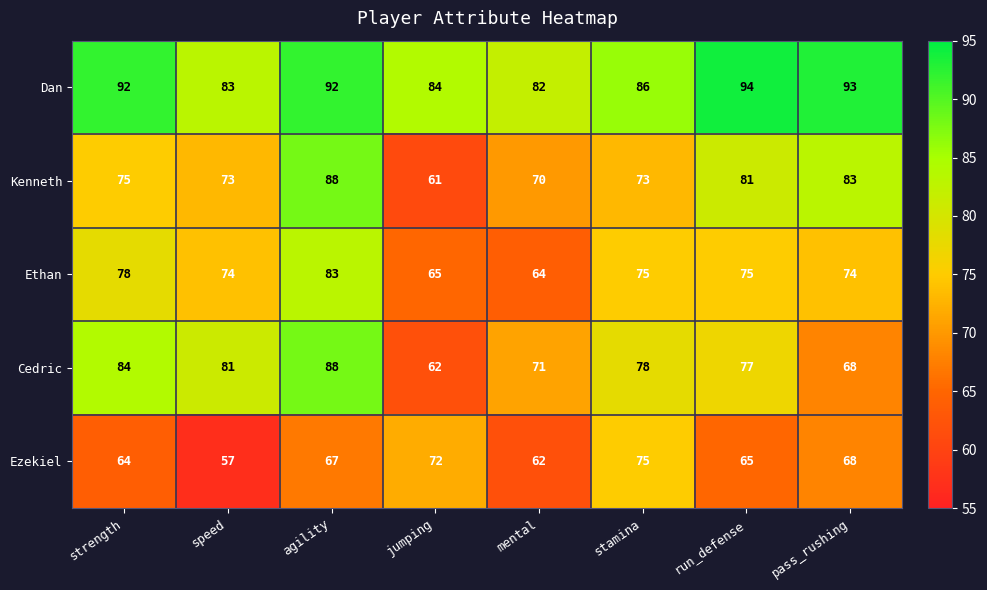

Which series has the largest total across all categories?

Dan